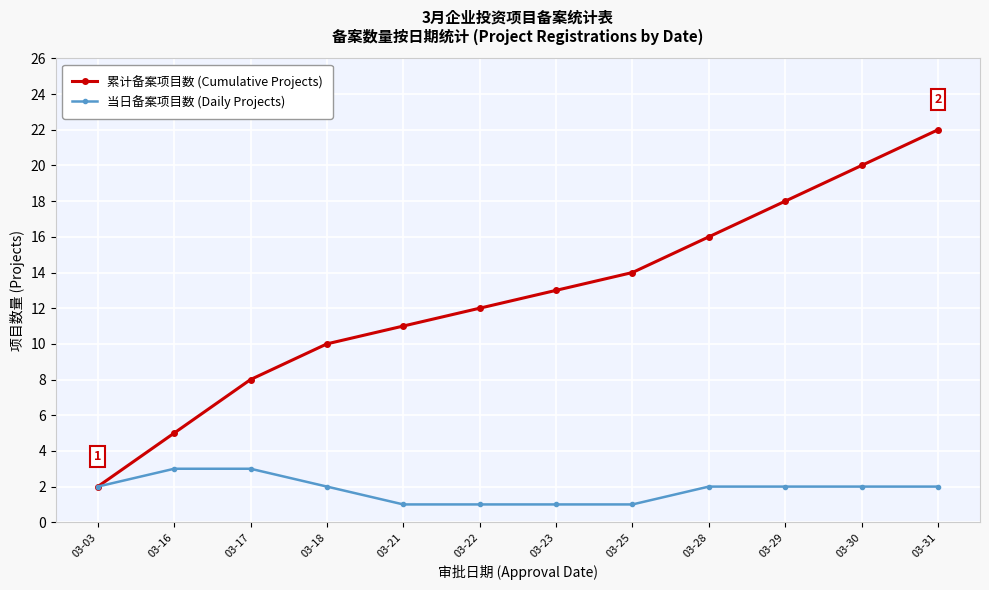

True or false: 累计备案项目数 (Cumulative Projects) has more than 0 points higher than both neighbors.

False